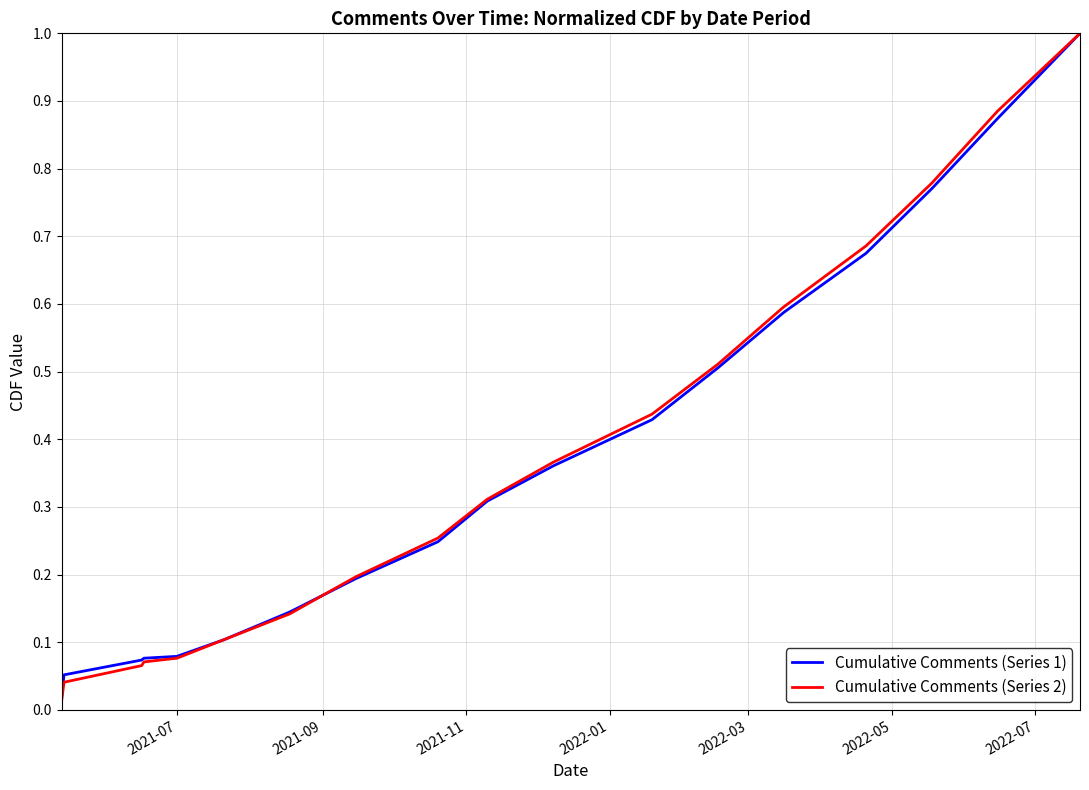

What is the highest value of the Cumulative Comments (Series 1) series?

1.0